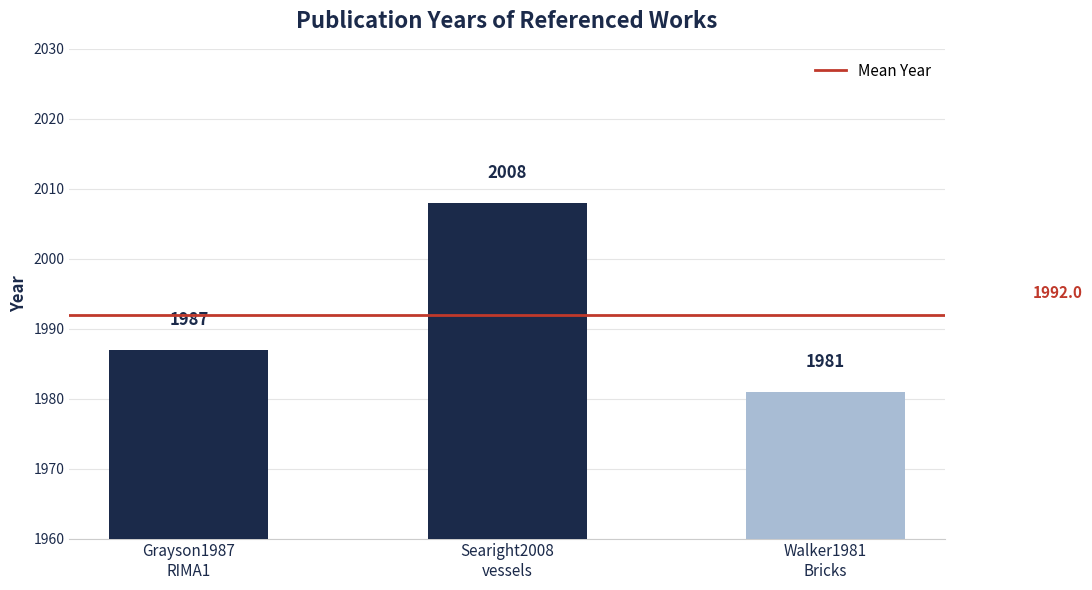

How many values are below 1987?

1